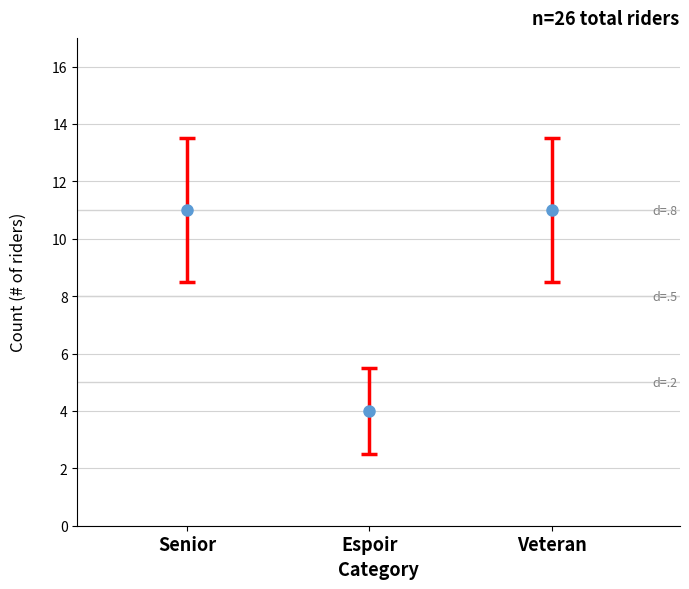

At which category does the chart reach its peak across all series?

Veteran